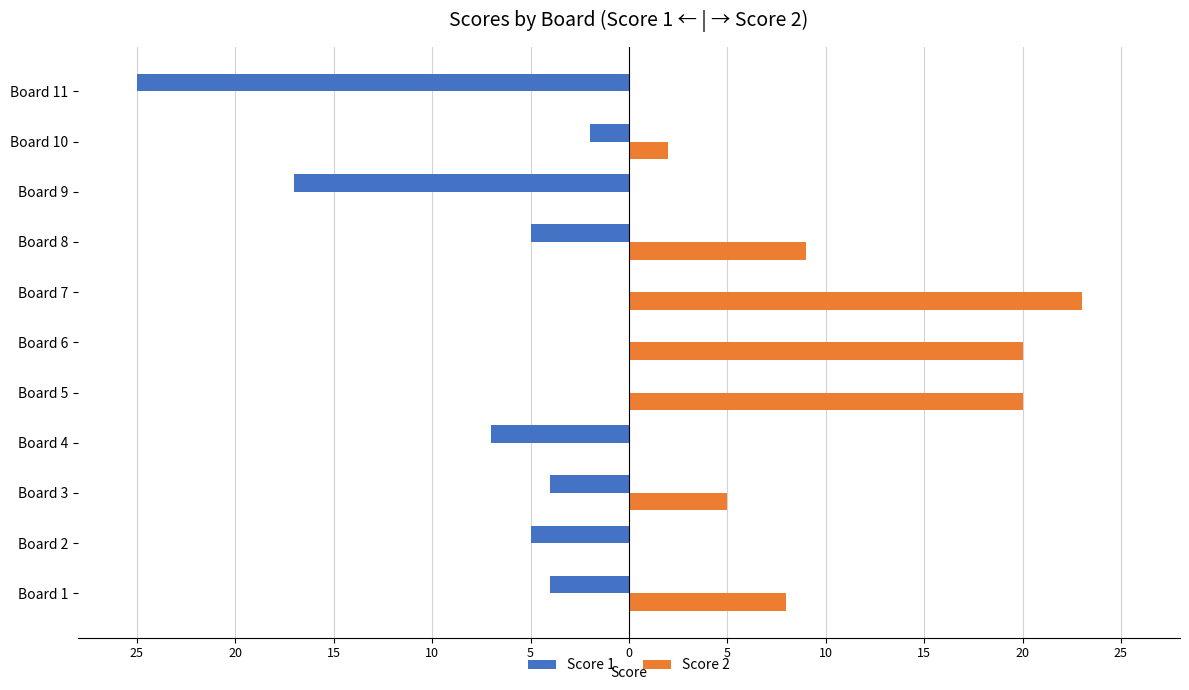

At which label does Score 1 first exceed -4?

Board 5